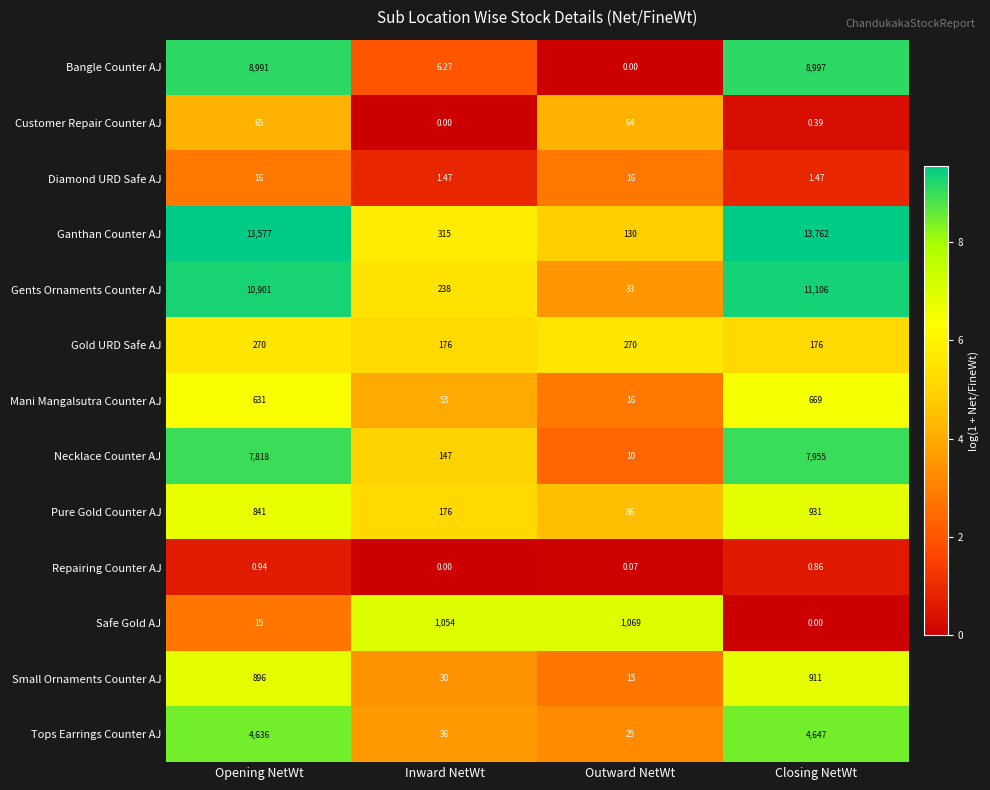

Which category has the lowest value in the Safe Gold AJ series?

Closing NetWt